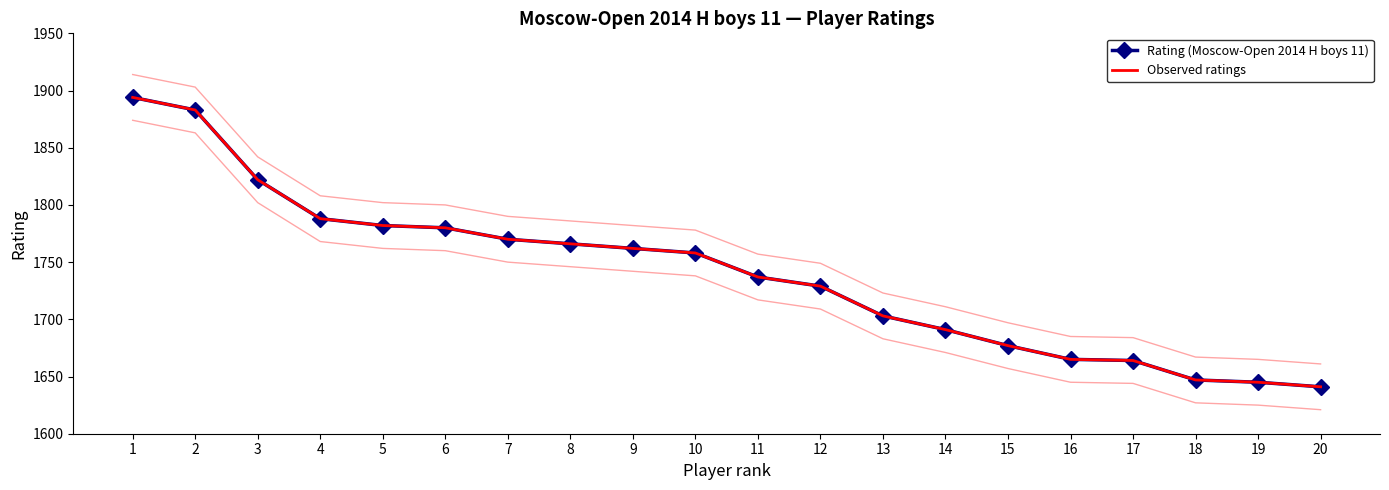

List the labels in order of Observed ratings value, smallest first.

20, 19, 18, 17, 16, 15, 14, 13, 12, 11, 10, 9, 8, 7, 6, 5, 4, 3, 2, 1